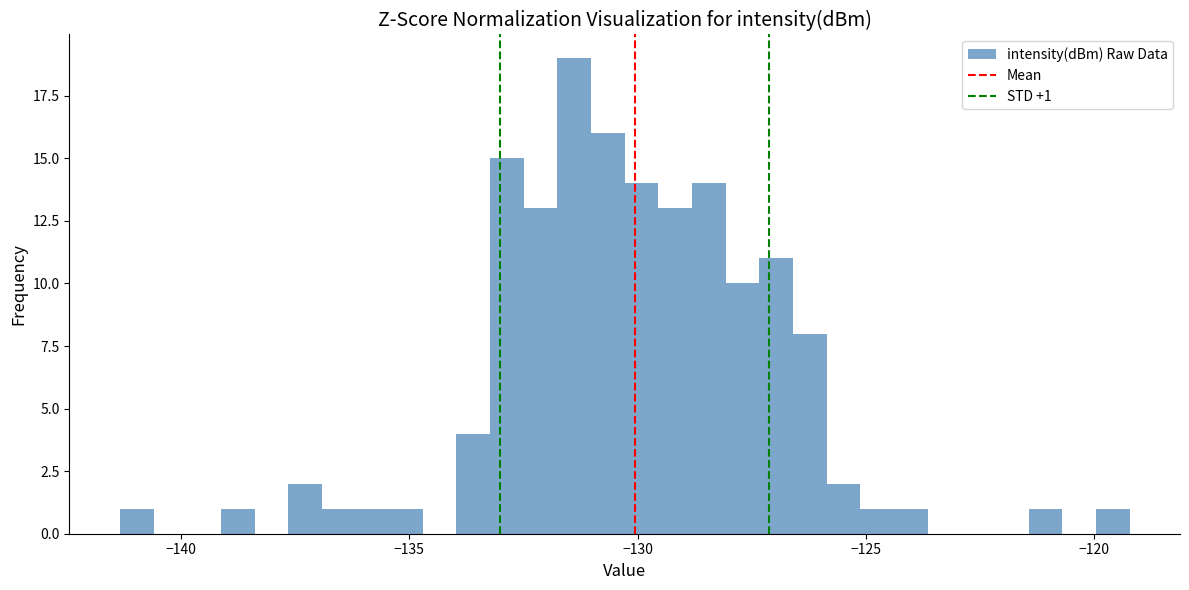

Around what value on the x-axis is the tallest bar? Give the approximate position of its centre, as read against the axis.

-131.5